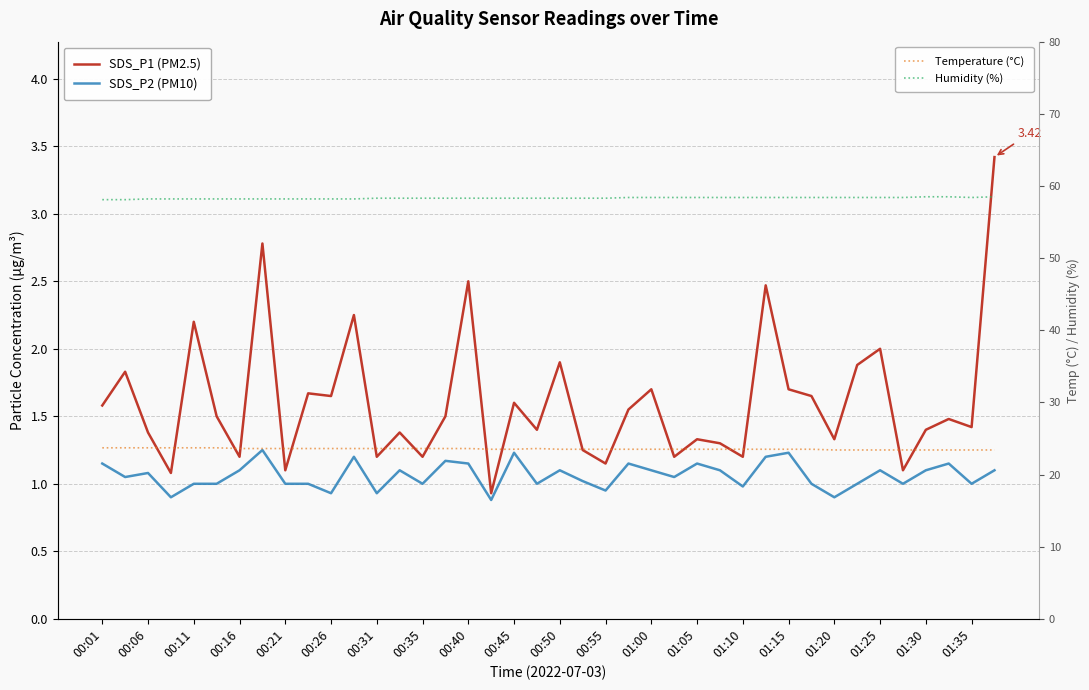

What is the total value across all series at 00:40?

85.5